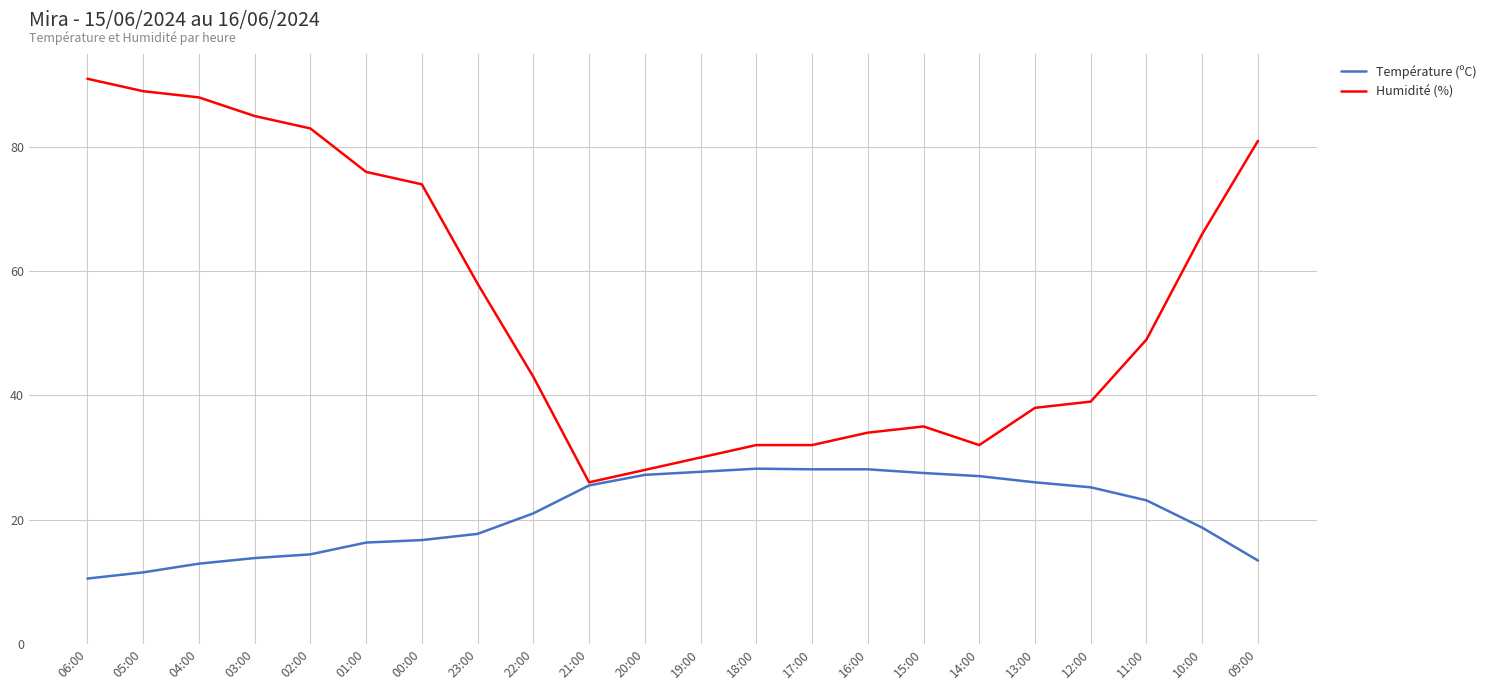

What is the total value across all series at 13:00?

64.0